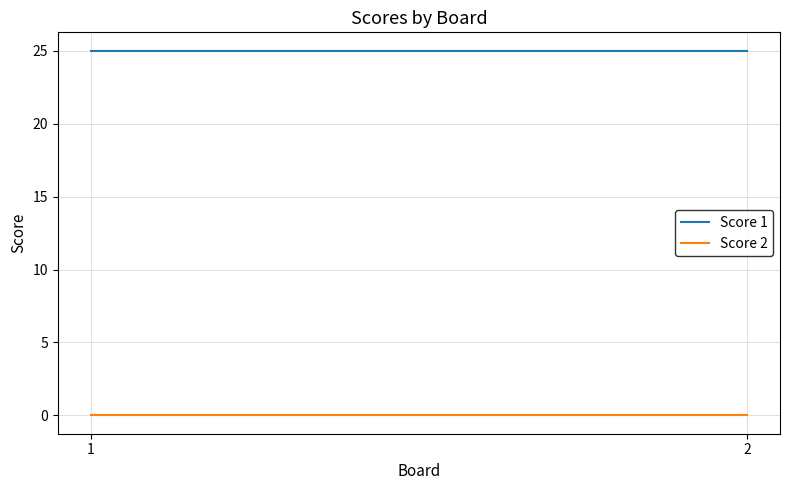

What is the total value across all series at 2?

25